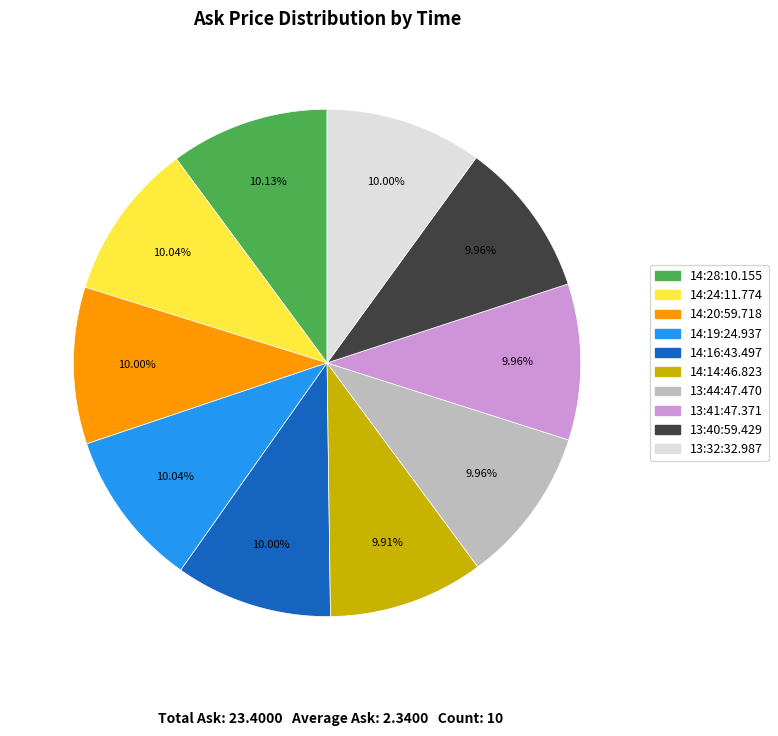

Is there any slice that represents more than half of the pie?

No